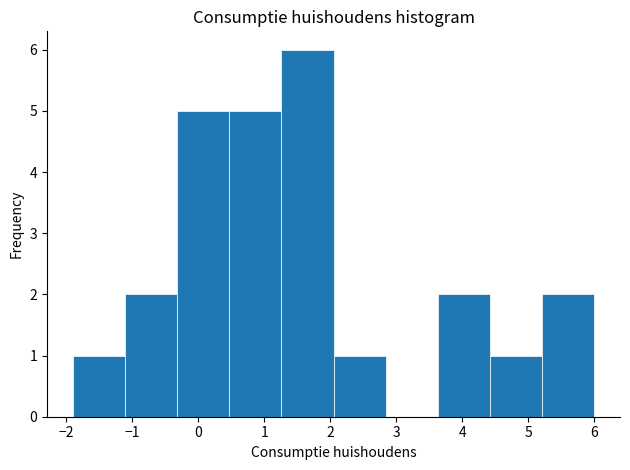

Over which range of the x-axis is the bar tallest?

1.26 to 2.05